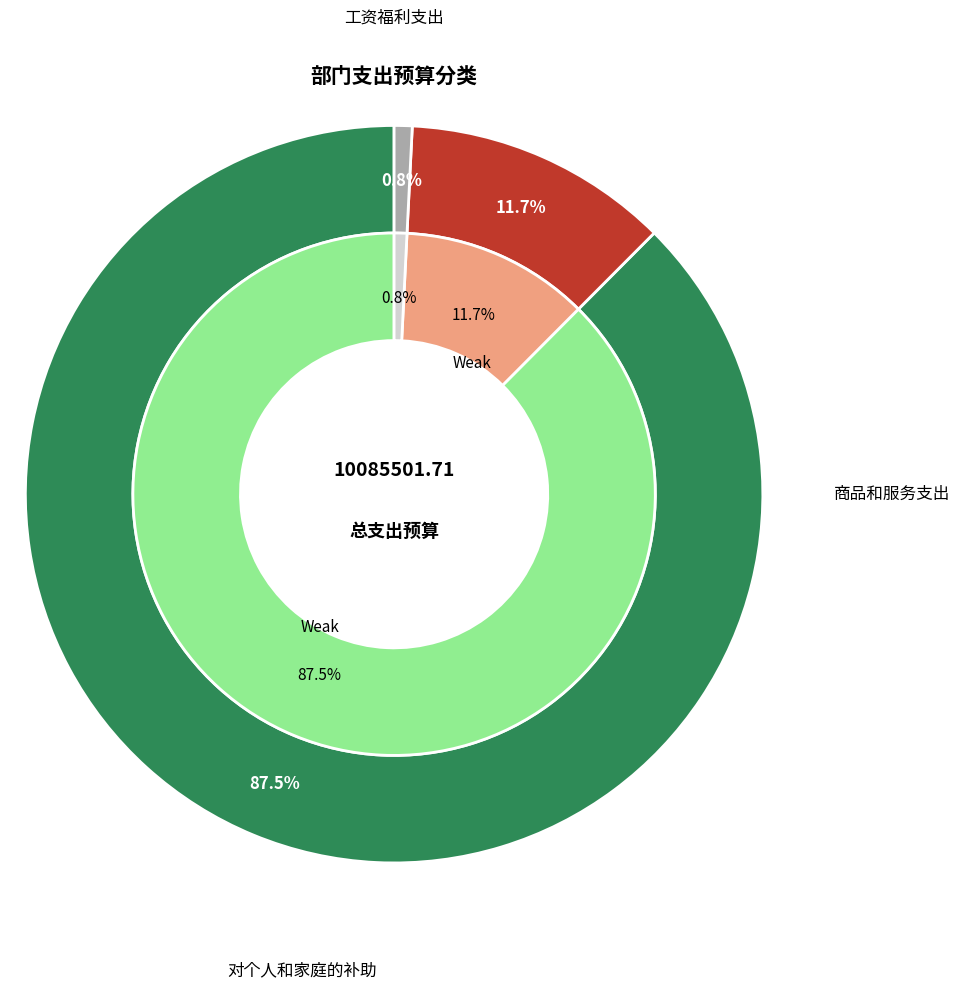

Which has a higher value, 商品和服务支出 or 对个人和家庭的补助?

商品和服务支出